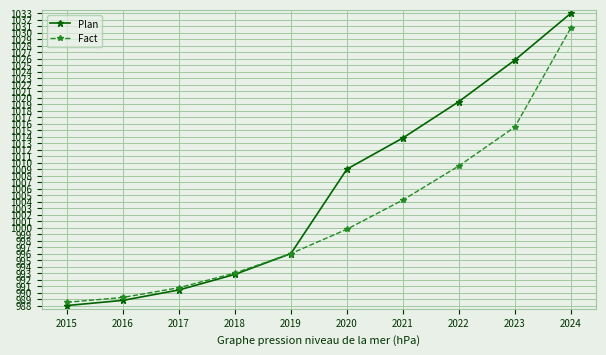

Rank the series at 2024 from lowest to highest value.

Fact, Plan